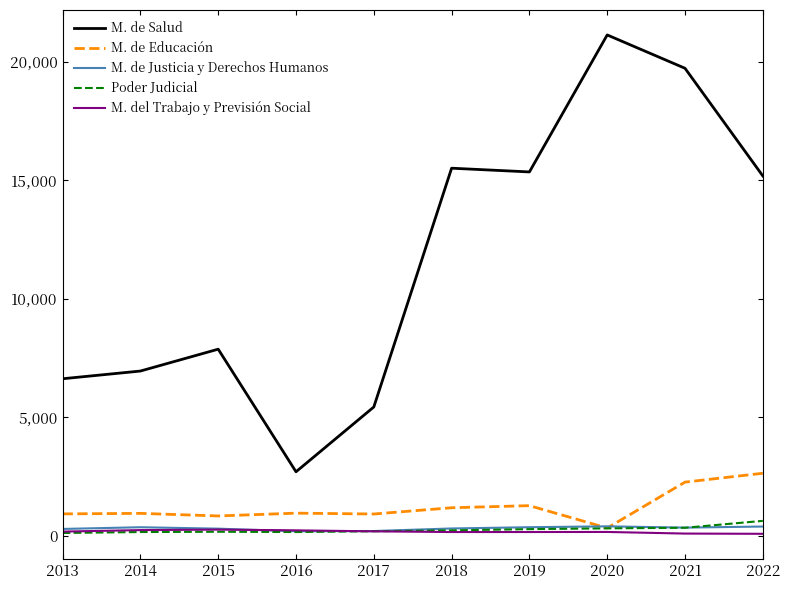

True or false: M. de Justicia y Derechos Humanos and M. de Salud cross at least once.

False